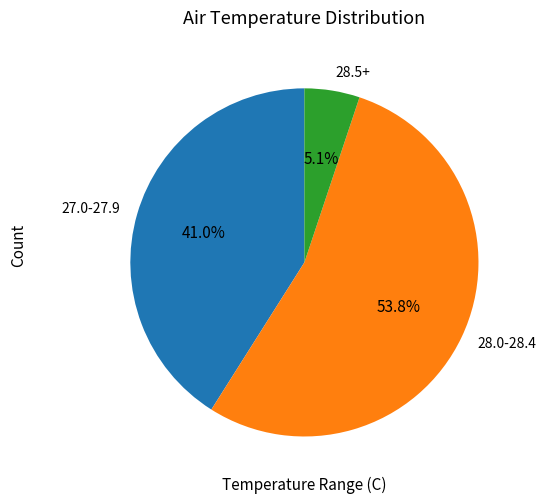

Between 28.5+ and 28.0-28.4, which is larger?

28.0-28.4